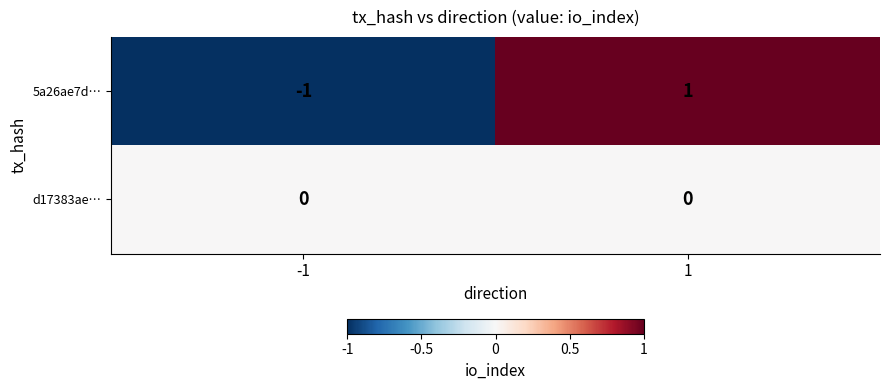

Rank the series by their maximum value, from lowest to highest.

d17383ae…, 5a26ae7d…